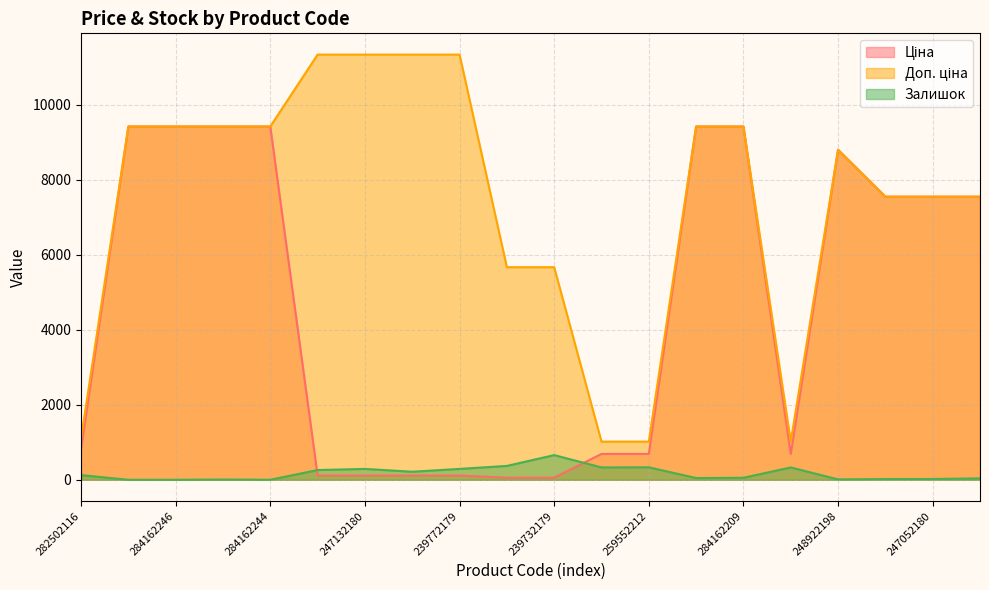

Reading right to left, what are all the values shown in this chart?

Ціна: 239682195=7545.9	247052180=7545.9	247052181=7545.9	248922198=8797.6	259552189=689.1	284162209=9416.9	284162210=9416.9	259552212=689.1	259552213=689.1	239732179=56.7	239732195=56.7	239772179=113.3	239772195=113.3	247132180=113.3	247132181=113.3	284162244=9416.9	284162245=9416.9	284162246=9416.9	284162248=9416.9	282502116=813.0
Доп. ціна: 239682195=7545.9	247052180=7545.9	247052181=7545.9	248922198=8797.6	259552189=1017.8	284162209=9416.9	284162210=9416.9	259552212=1017.8	259552213=1017.8	239732179=5667.0	239732195=5667.0	239772179=11334.0	239772195=11334.0	247132180=11334.0	247132181=11334.0	284162244=9416.9	284162245=9416.9	284162246=9416.9	284162248=9416.9	282502116=1101.8
Залишок: 239682195=38.0	247052180=21.0	247052181=19.0	248922198=11.0	259552189=329.0	284162209=54.0	284162210=47.0	259552212=333.0	259552213=330.0	239732179=658.0	239732195=370.0	239772179=290.0	239772195=215.0	247132180=290.0	247132181=260.0	284162244=1.0	284162245=7.0	284162246=0.0	284162248=0.0	282502116=125.0